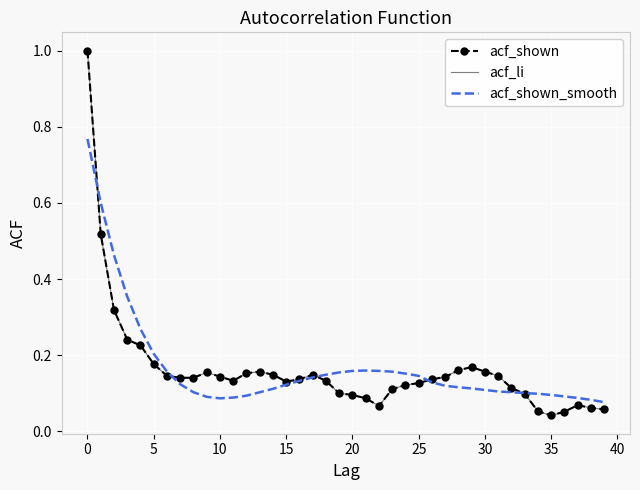

True or false: acf_shown and acf_li intersect in this chart.

False